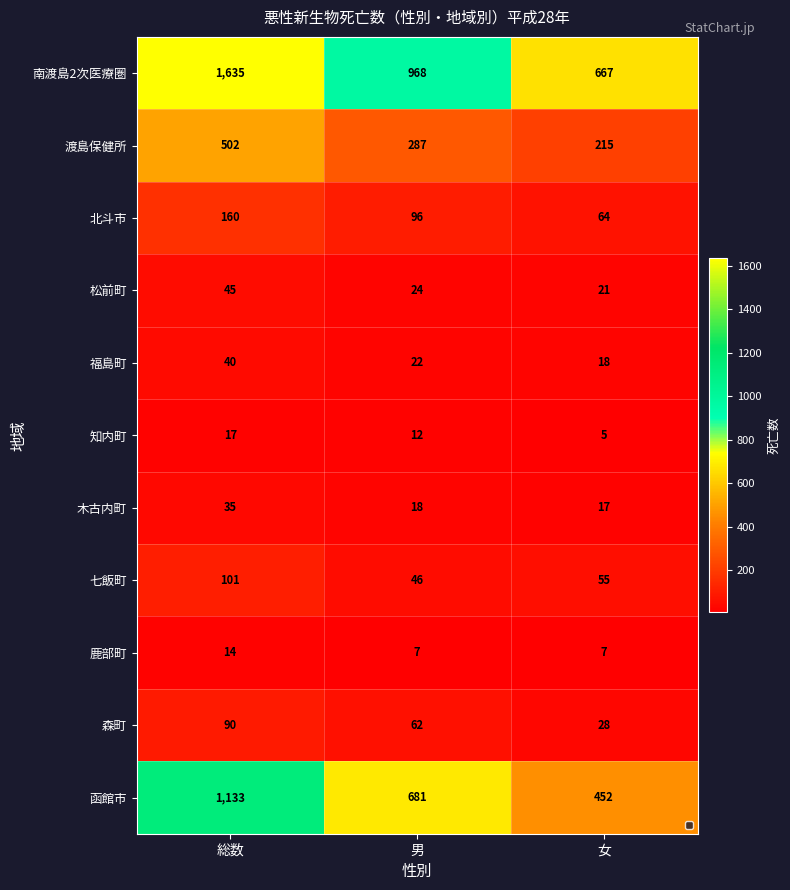

What is the lowest value of the 木古内町 series?

17